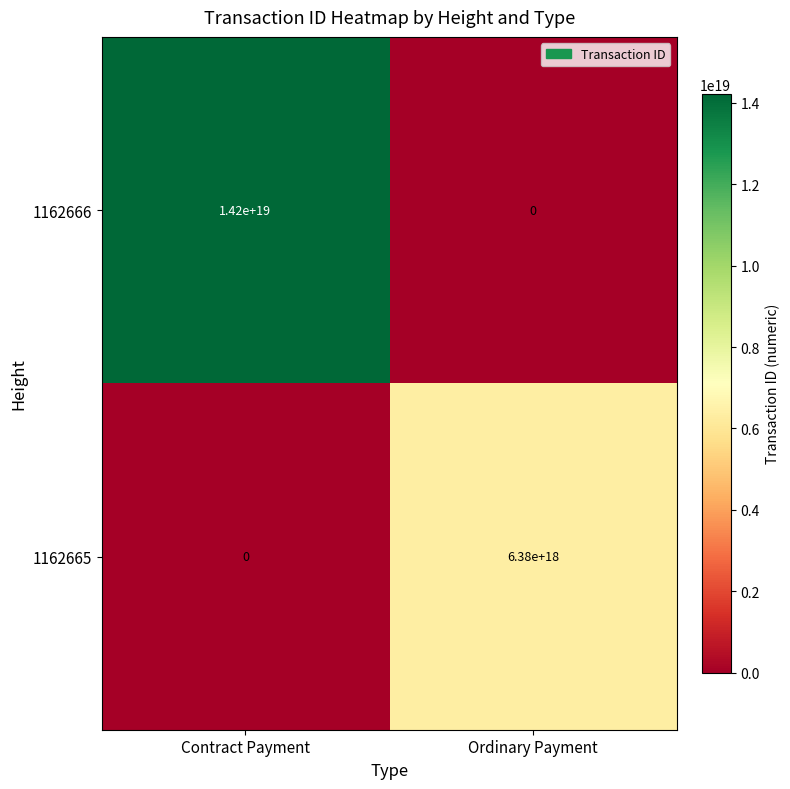

Which series has the largest total across all categories?

1162666